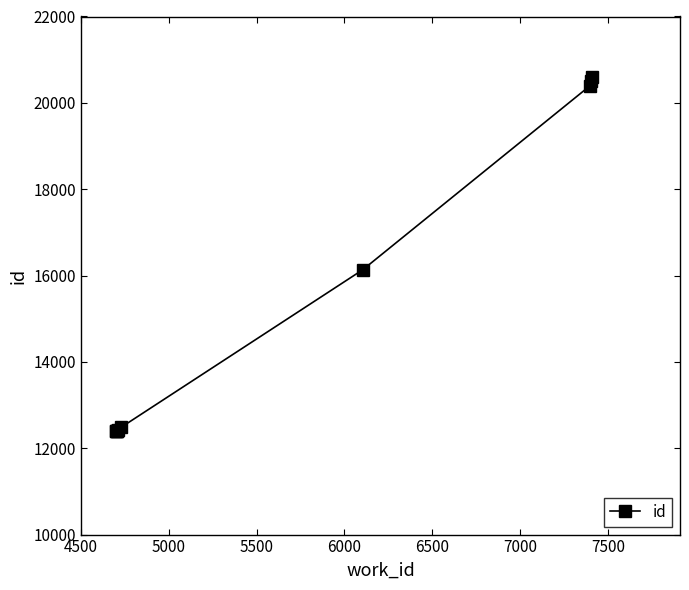

Reading right to left, extract all data points from this chart.

20591	20499	20401	16136	12481	12429	12410	12409	12405	12402